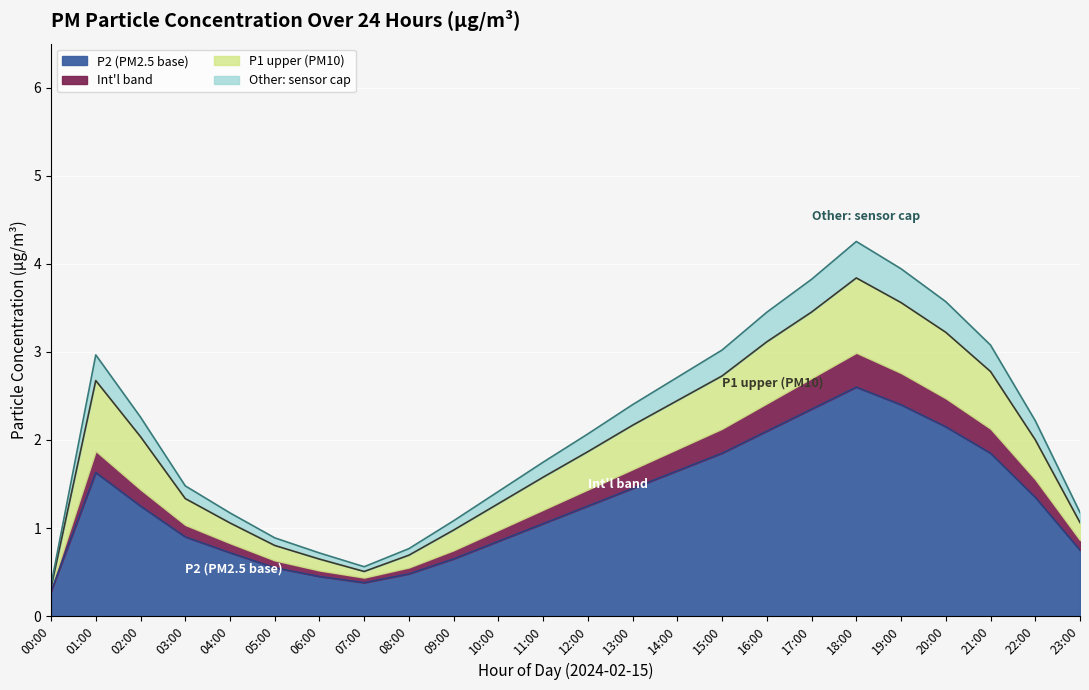

How many categories are shown in the chart?

24